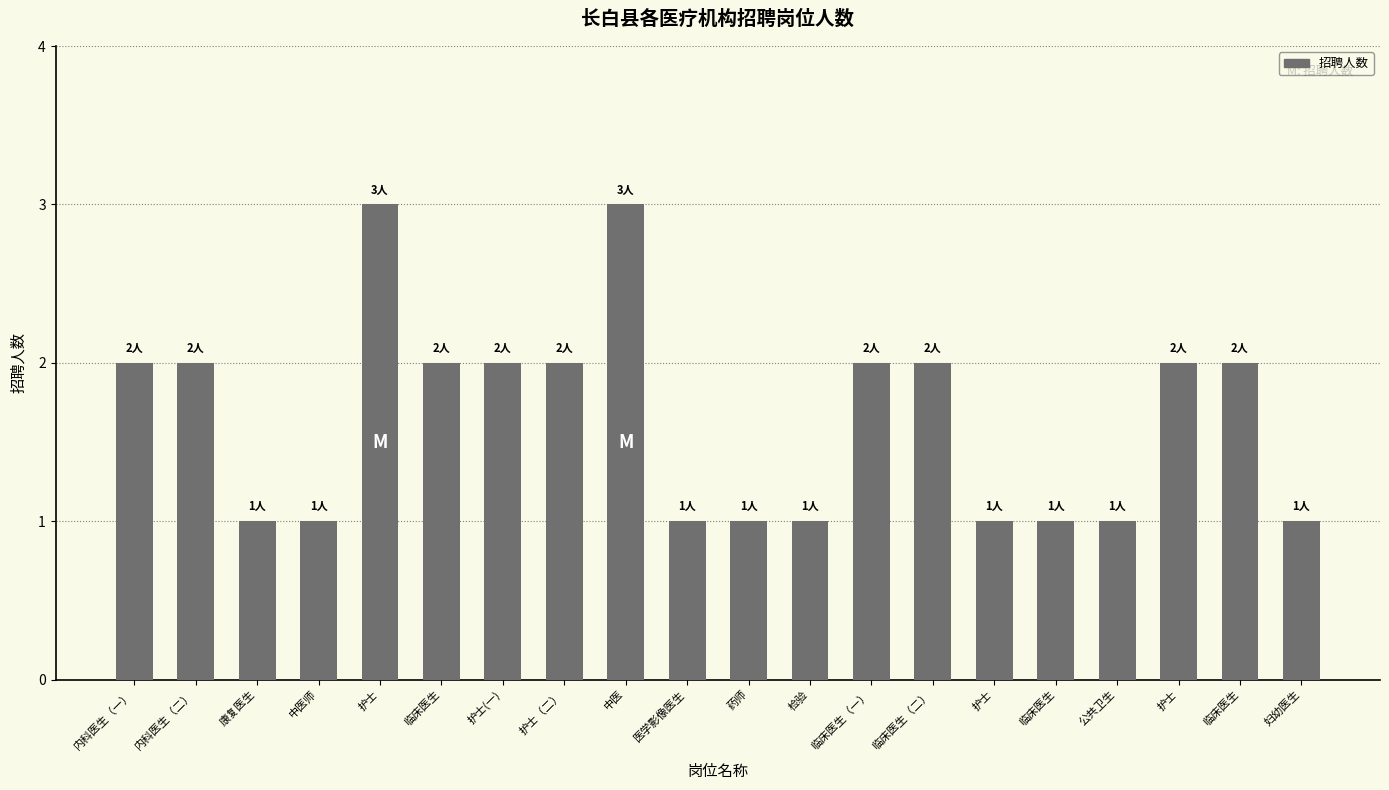

What is the maximum value shown in the chart?

3